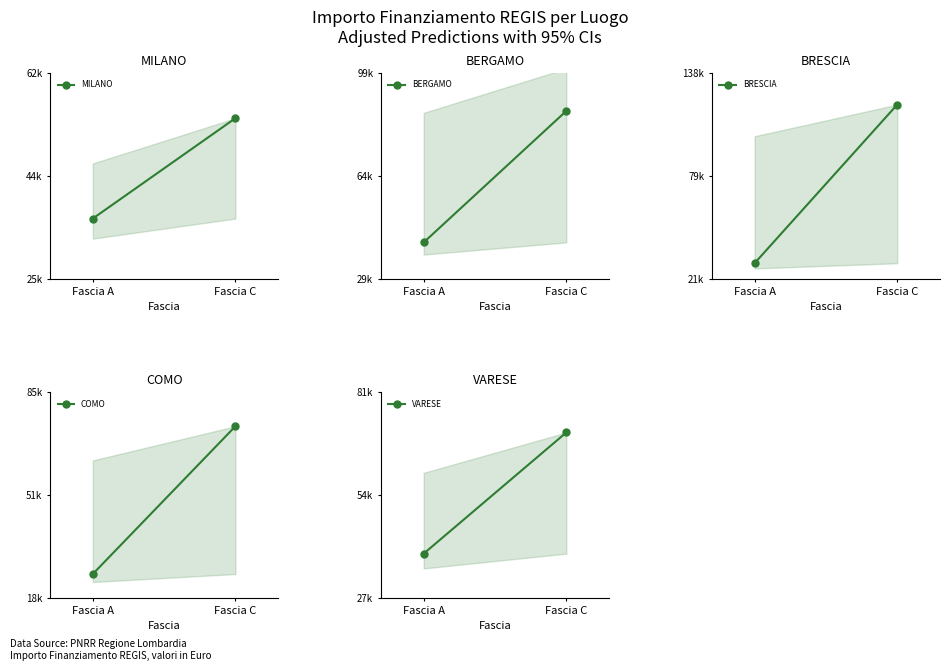

What is the spread (max minus min) of values at Fascia C?

65638.5